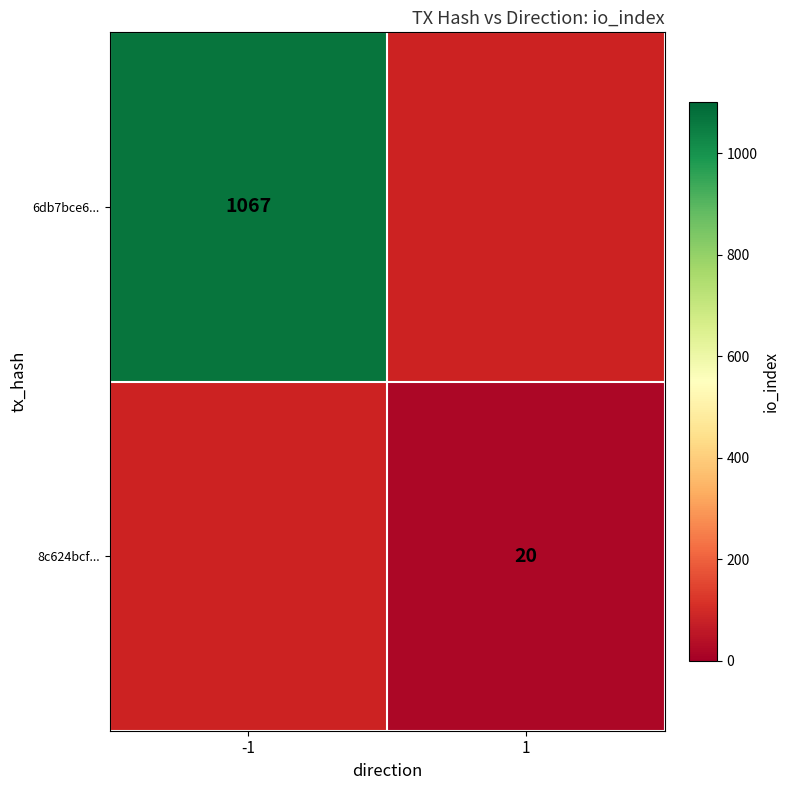

Is the value of 6db7bce6... at -1 greater than the value of 8c624bcf... at 1?

Yes